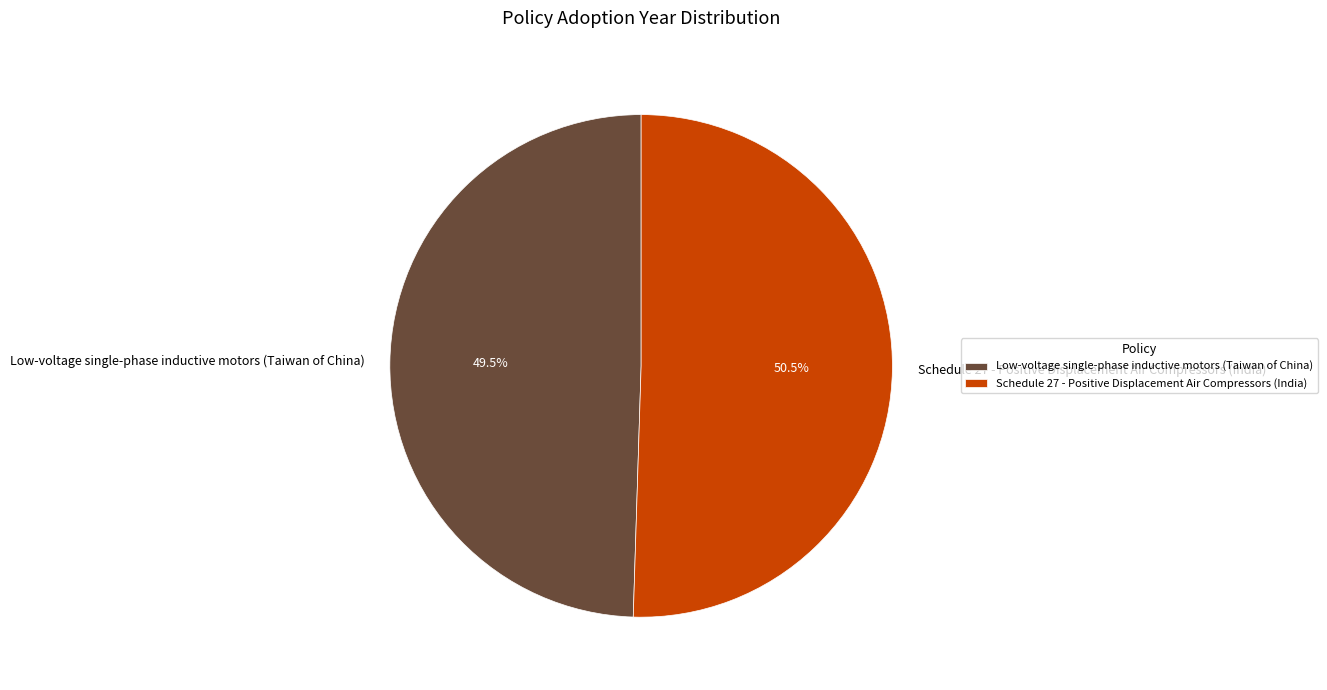

Rank the categories by value from lowest to highest.

Low-voltage single-phase inductive motors (Taiwan of China), Schedule 27 - Positive Displacement Air Compressors (India)